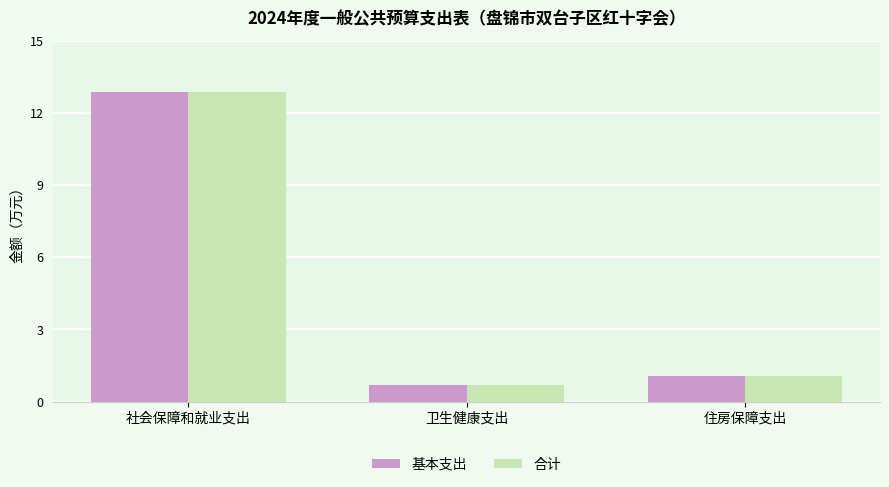

How many bars are there in total?

6